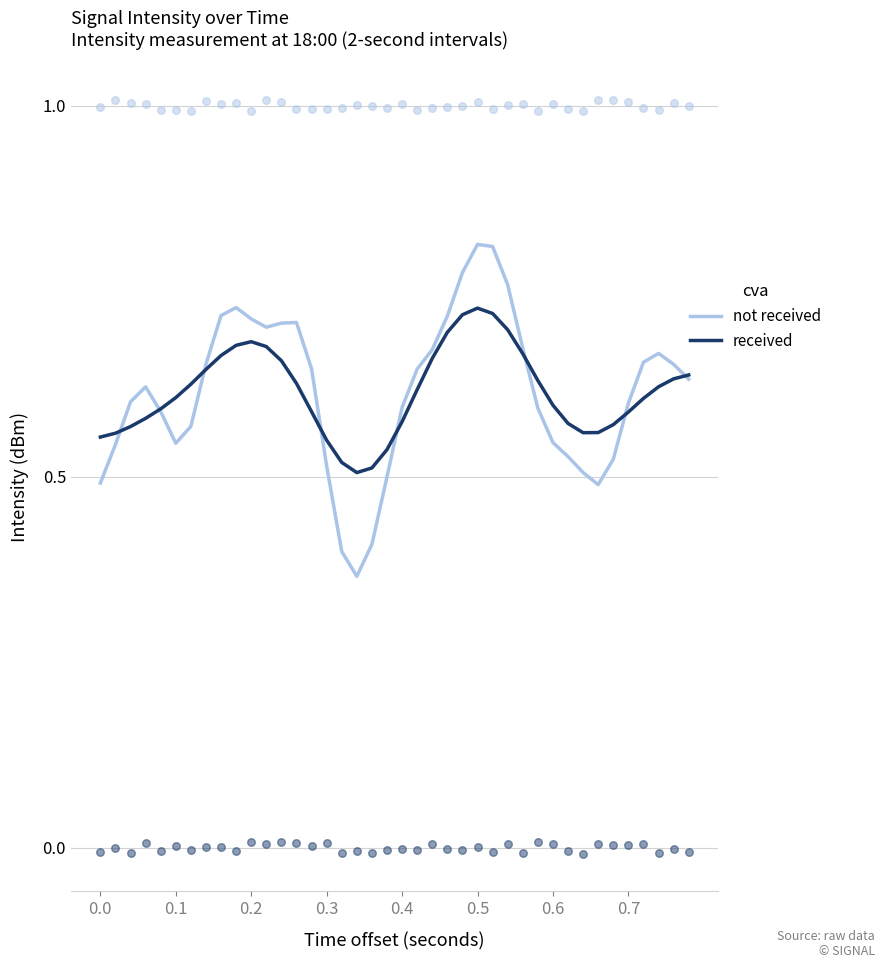

Which series has the largest total across all categories?

not received